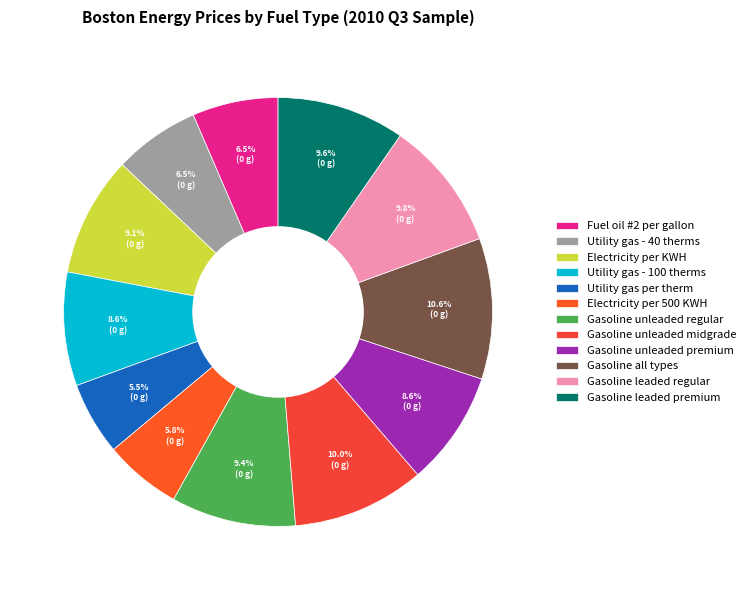

To the nearest percent, what percentage of the pie is Gasoline unleaded midgrade?

10%